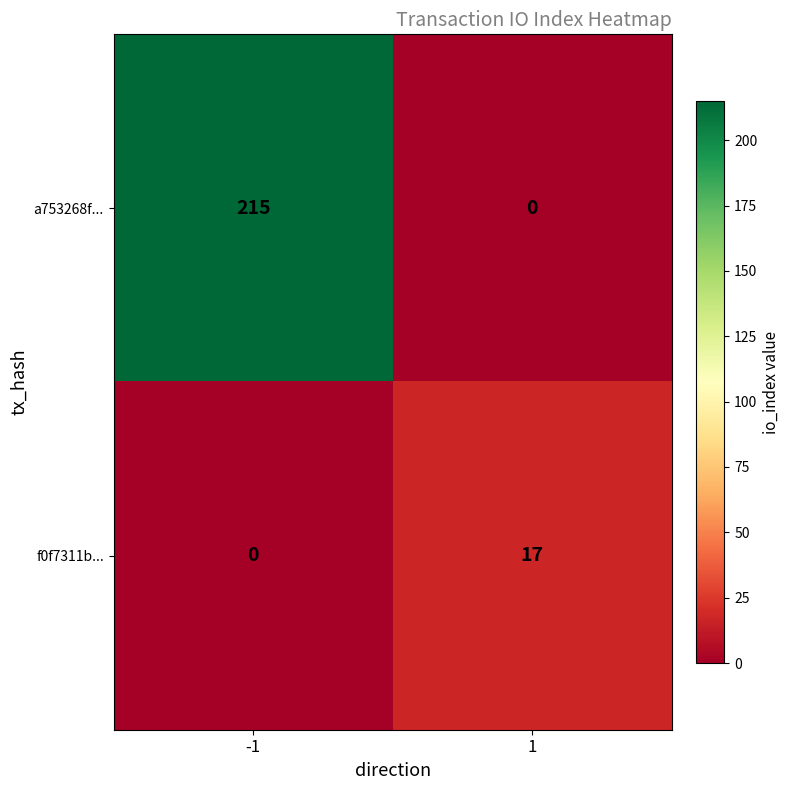

List the series in order of their overall mean, lowest first.

f0f7311b..., a753268f...